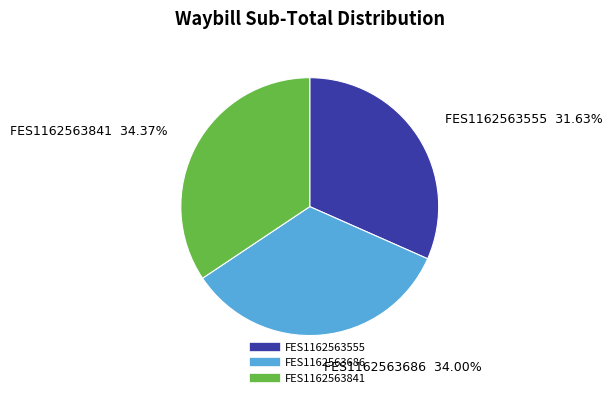

The FES1162563555 slice represents 23% of the pie. True or false?

False